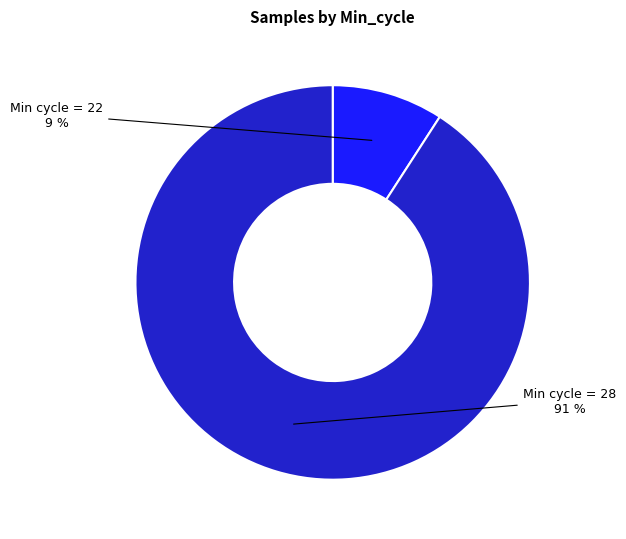

Is there any slice that represents more than half of the pie?

Yes